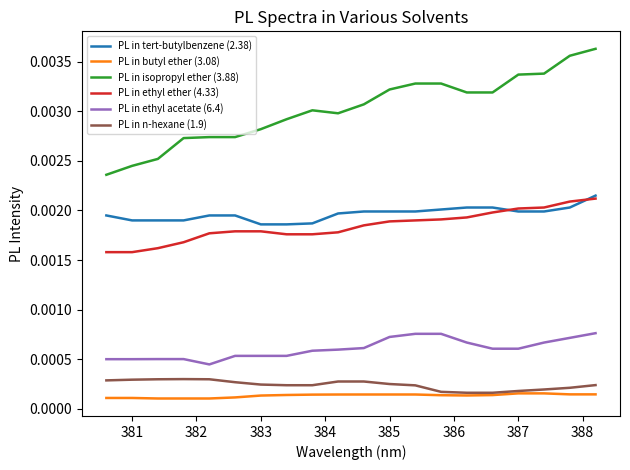

Which series has the largest range (max minus min)?

PL in isopropyl ether (3.88)